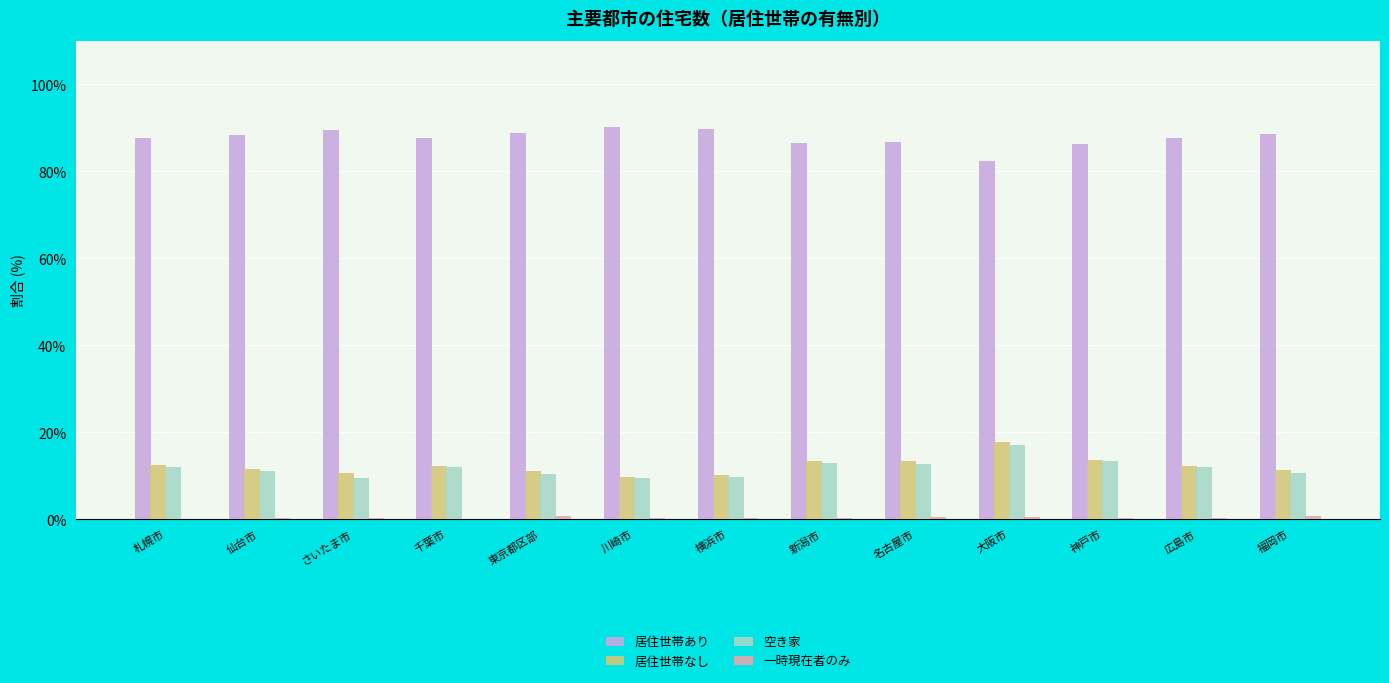

The 居住世帯あり series shows 145.1 at 東京都区部. True or false?

False